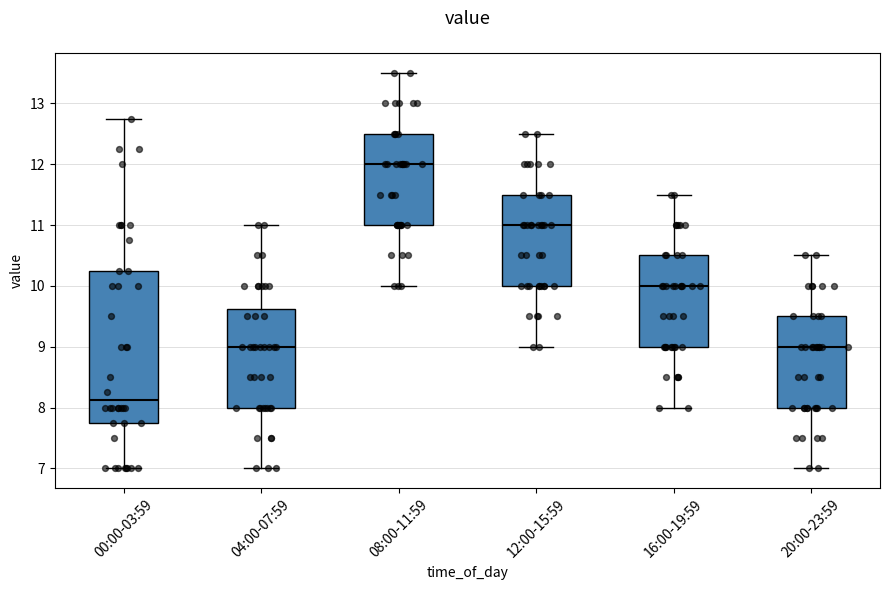

Which box's median line is the highest?

08:00-11:59